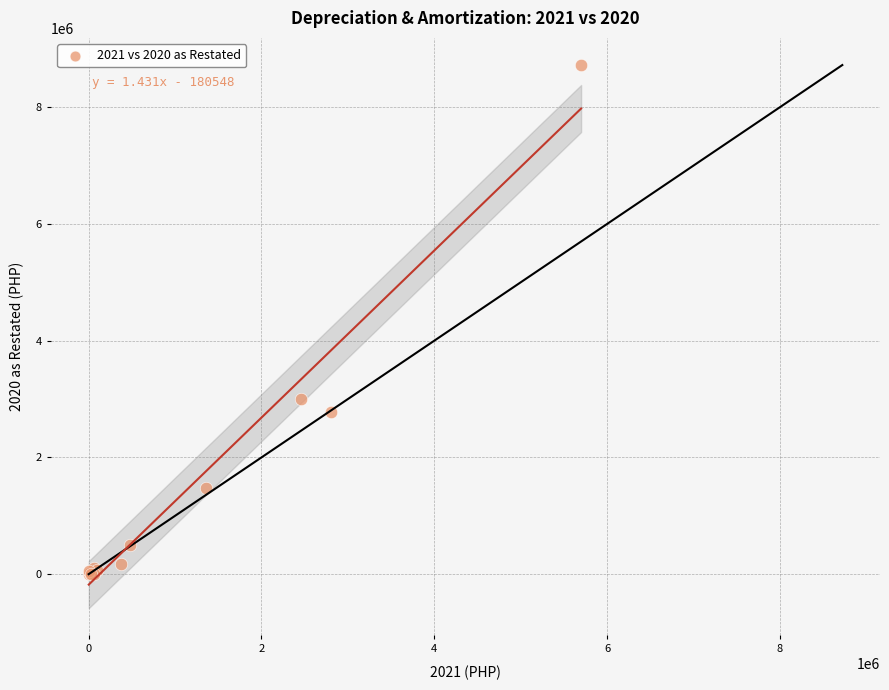

What Y value in the scatter plot is closest to 4360305?

3006167.0